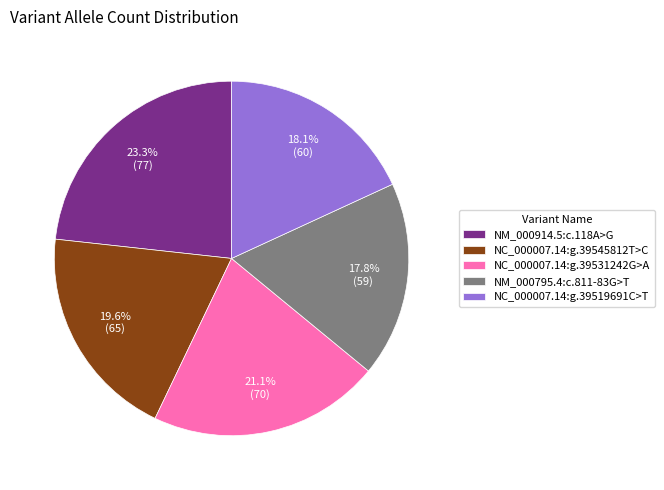

What percentage is NOT represented by NC_000007.14:g.39545812T>C?

80.4%